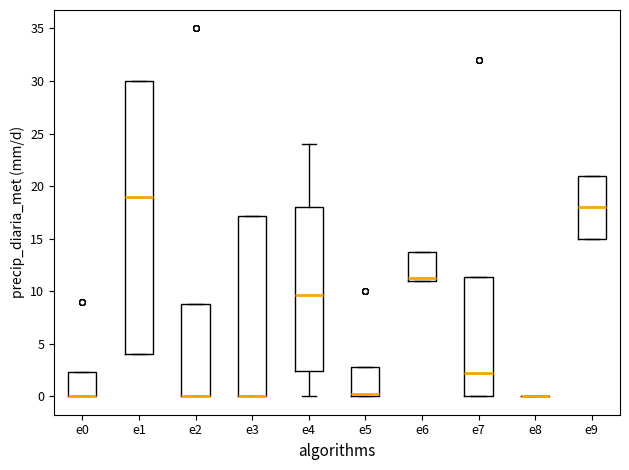

Where is the upper edge of the box for e1 on the y-axis? The values are not printed on the chart, so give them approximately, as read against the axis.

30.0